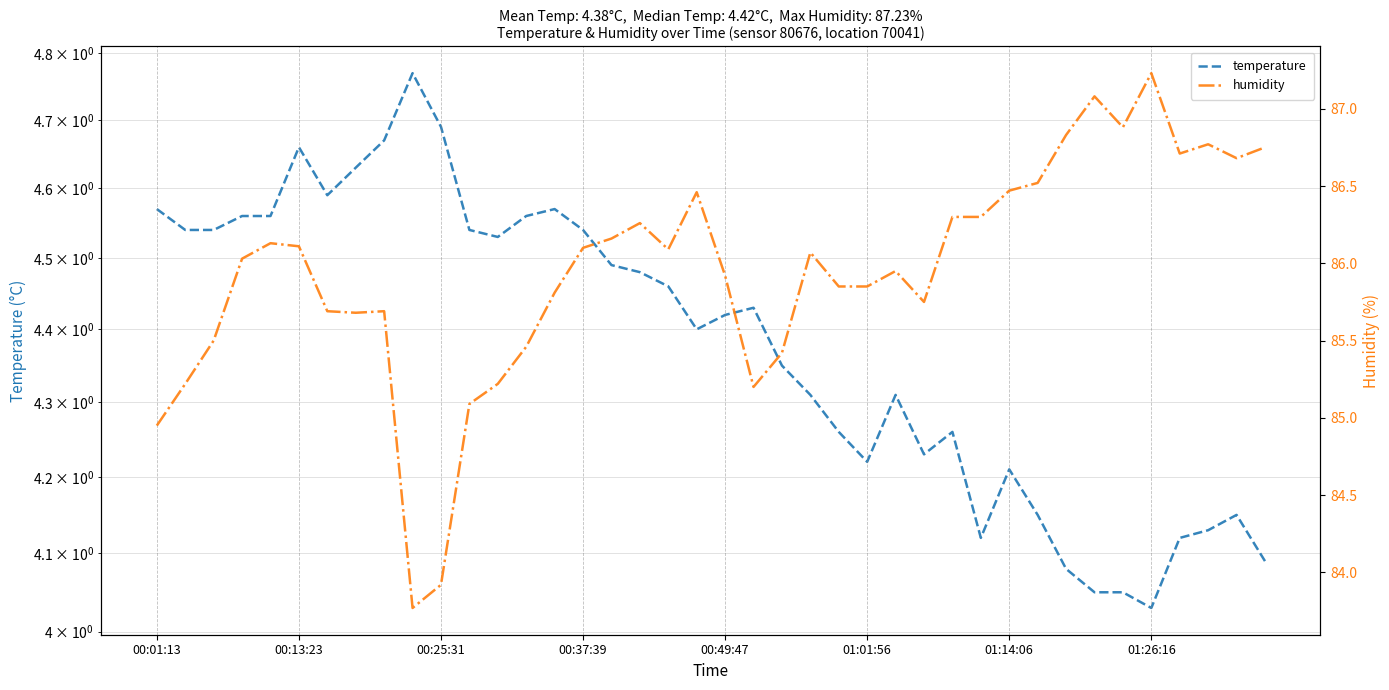

What is the sum of all temperature values?

175.3